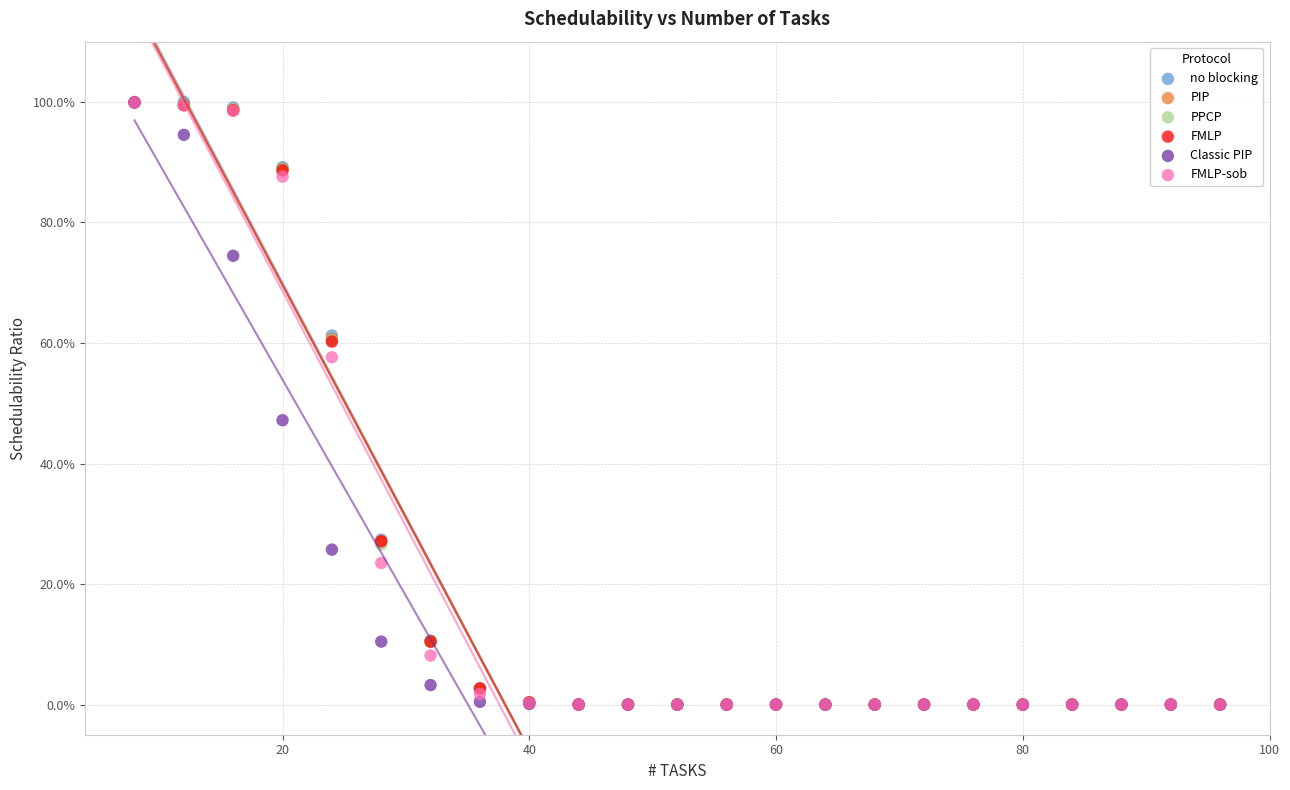

What are all the series names shown in the legend?

no blocking, PIP, PPCP, FMLP, Classic PIP, FMLP-sob